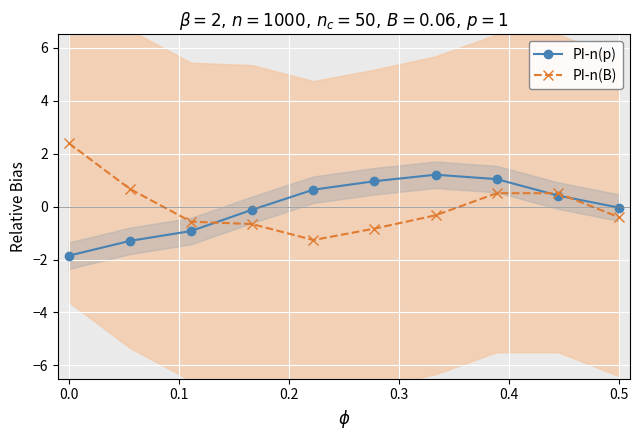

The PI-n(B) series shows -0.4 at 0.5. True or false?

True